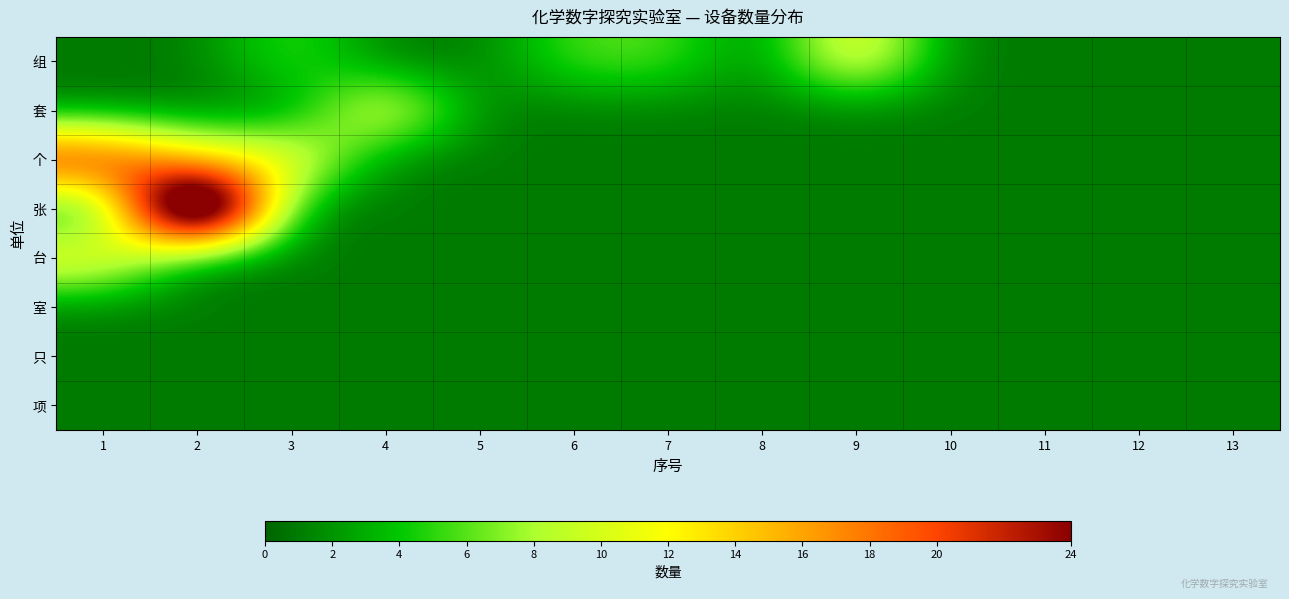

Between 7 and 3, which is larger?

7